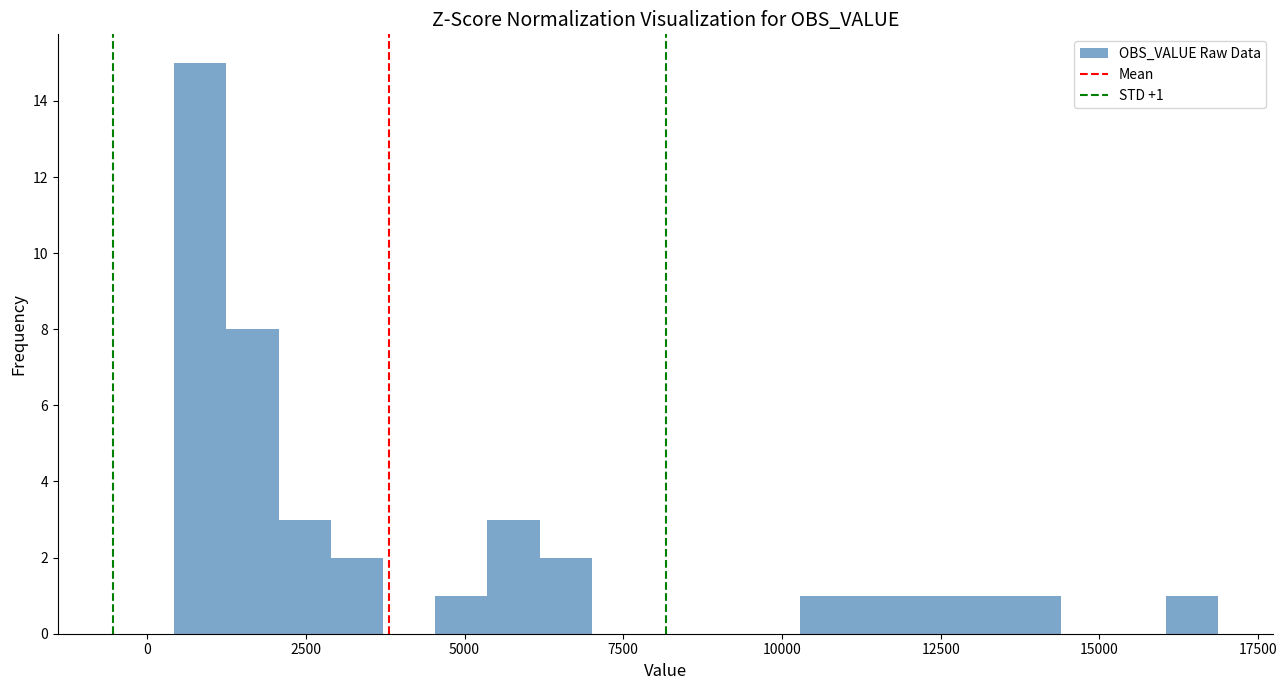

Read against the x-axis, roughly where is the centre of the tallest bar?

1000